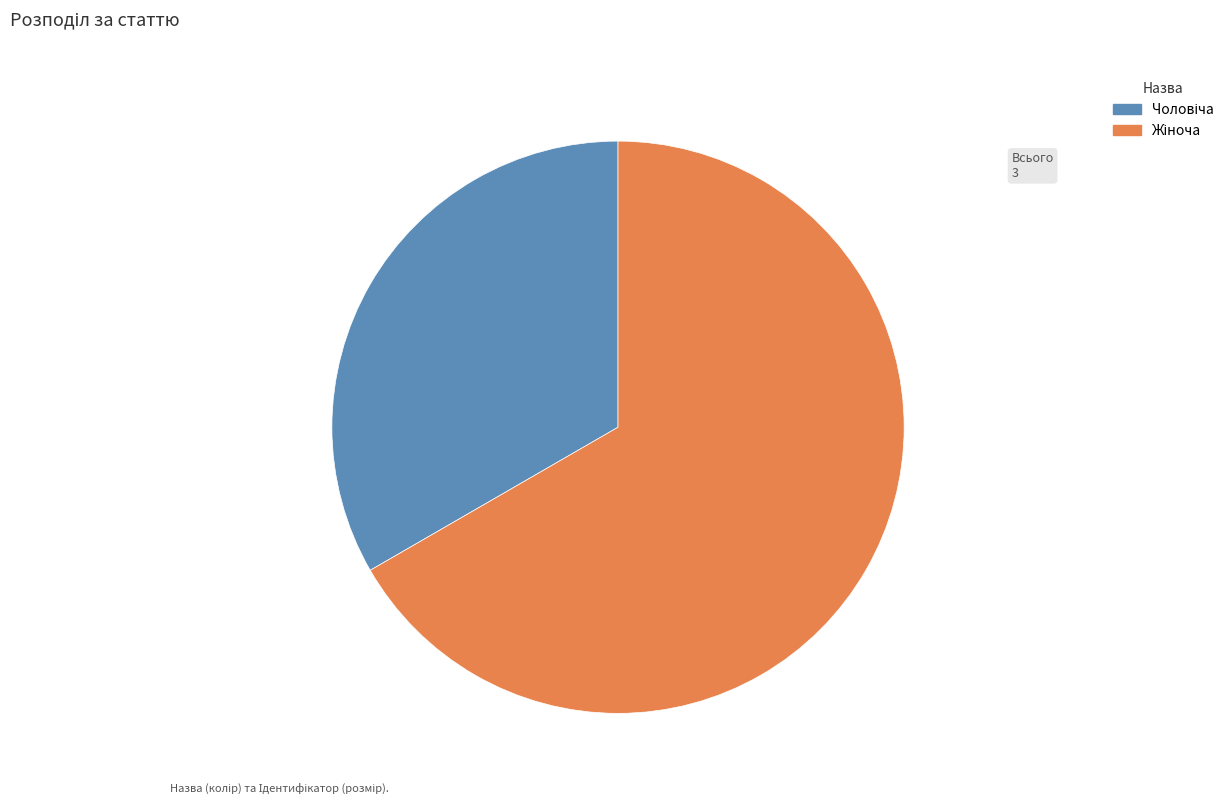

Is there any slice that represents more than half of the pie?

Yes